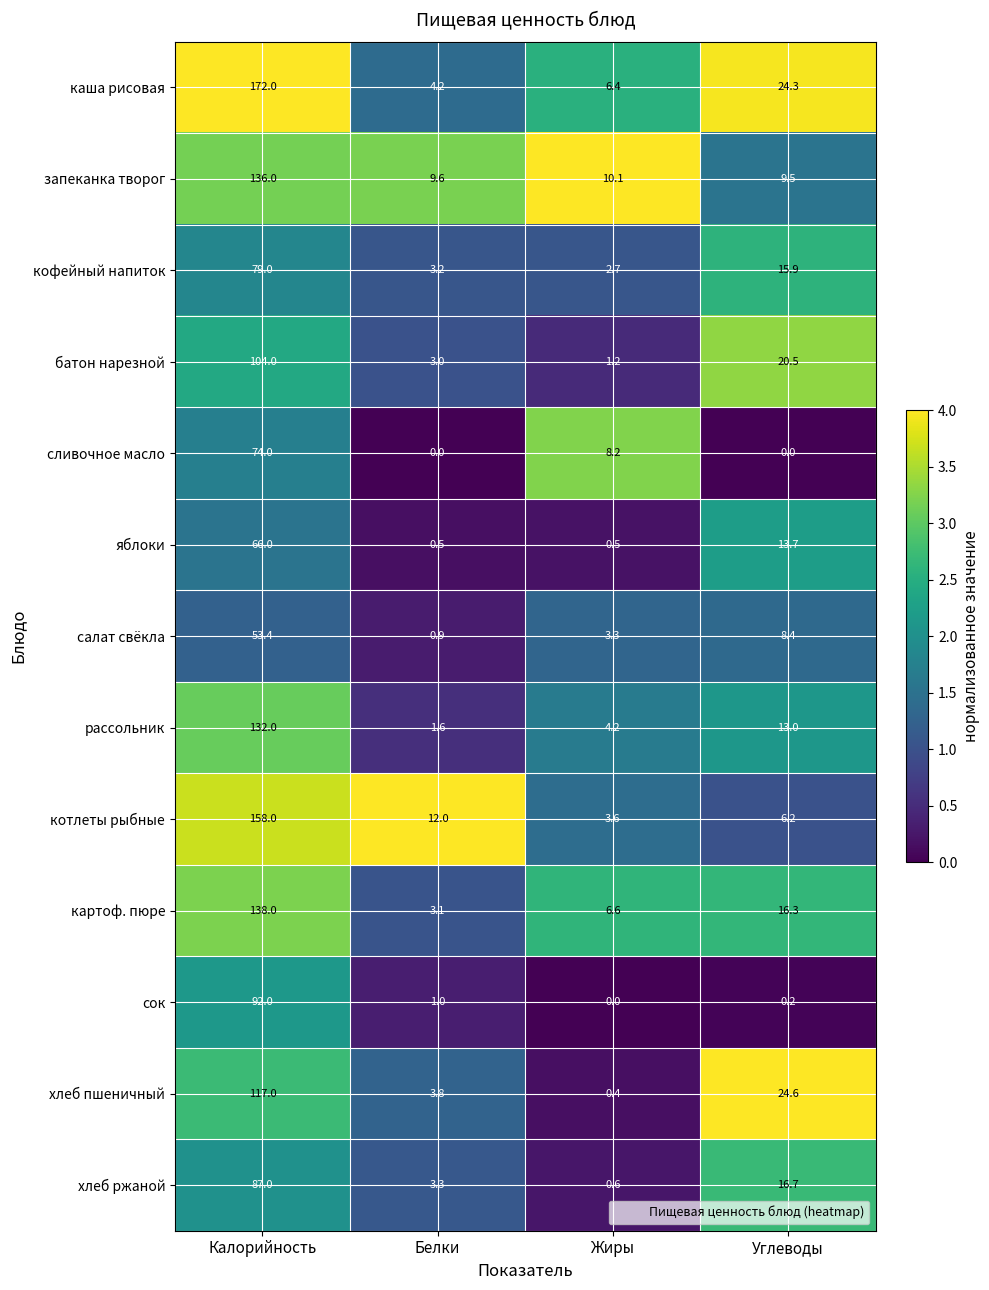

At which category is the sum across all series the highest?

Калорийность